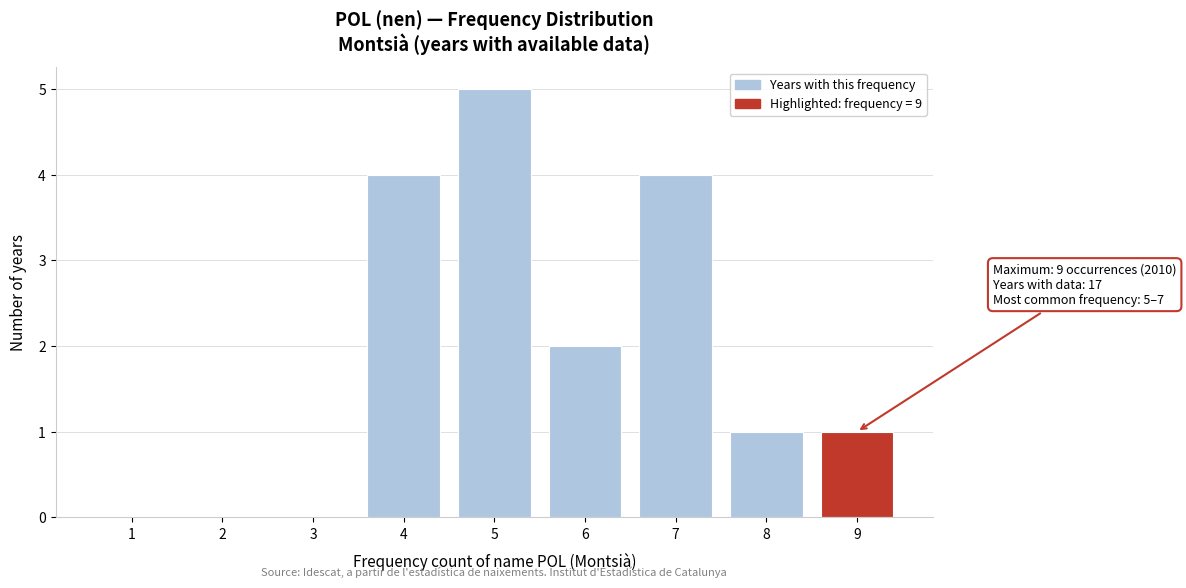

Which range on the x-axis has the tallest bar?

4.5 to 5.5